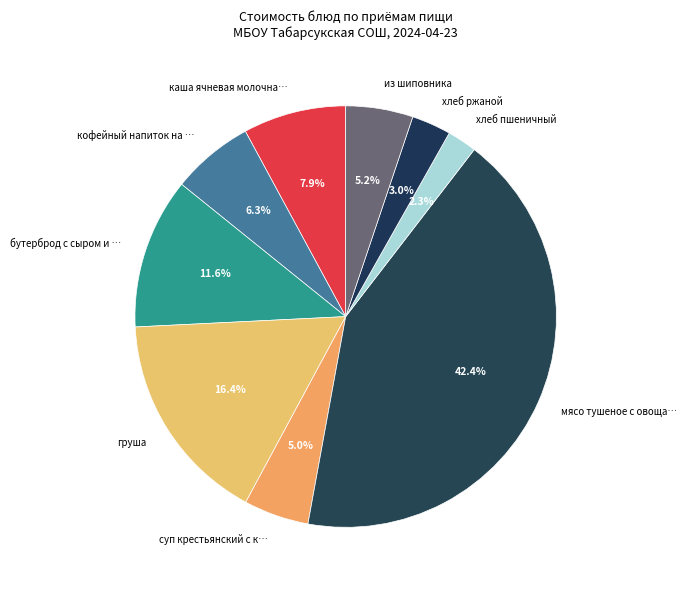

Which slice is the largest?

мясо тушеное с овощами